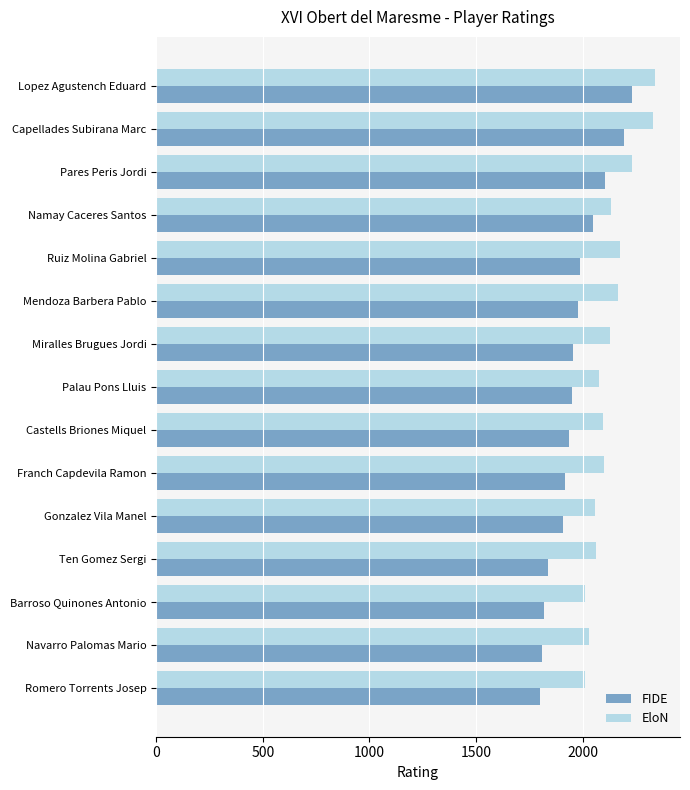

What is the sum of the FIDE values at Barroso Quinones Antonio and Franch Capdevila Ramon?

3737